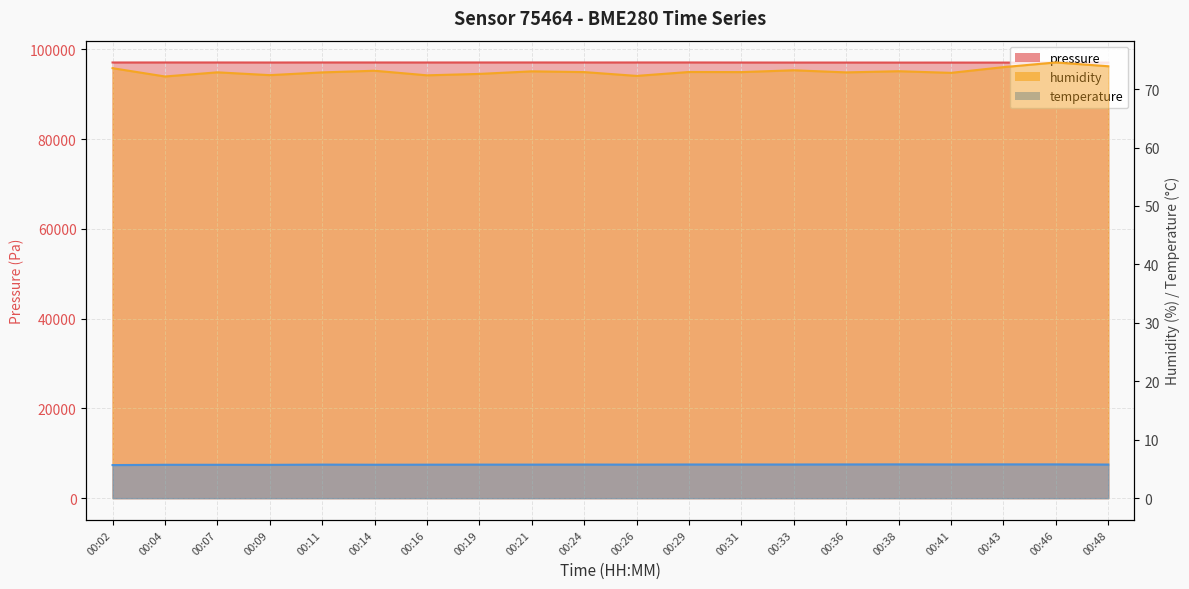

True or false: humidity and pressure intersect in this chart.

False